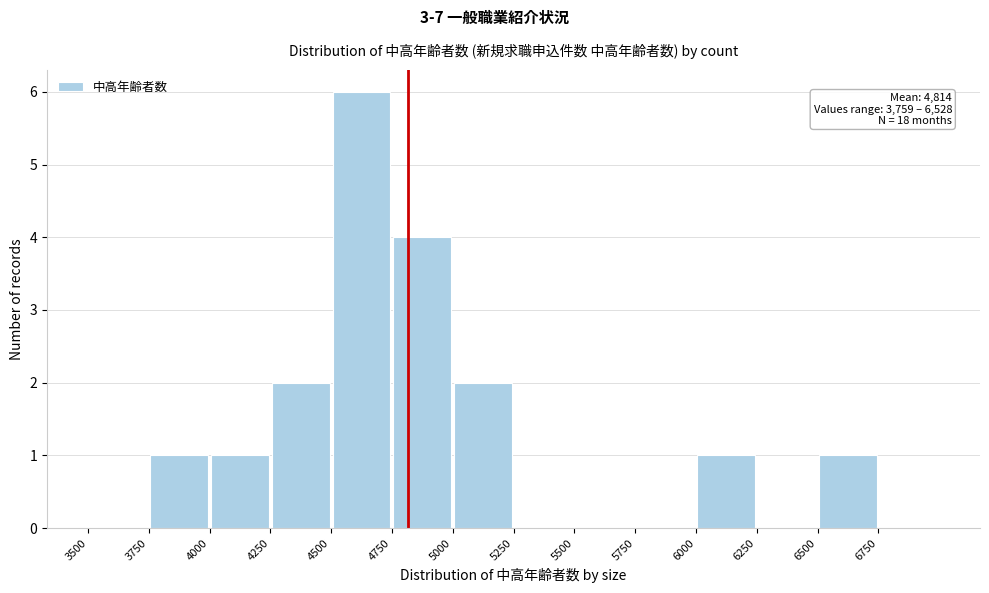

Which range on the x-axis has the tallest bar?

4500 to 4750